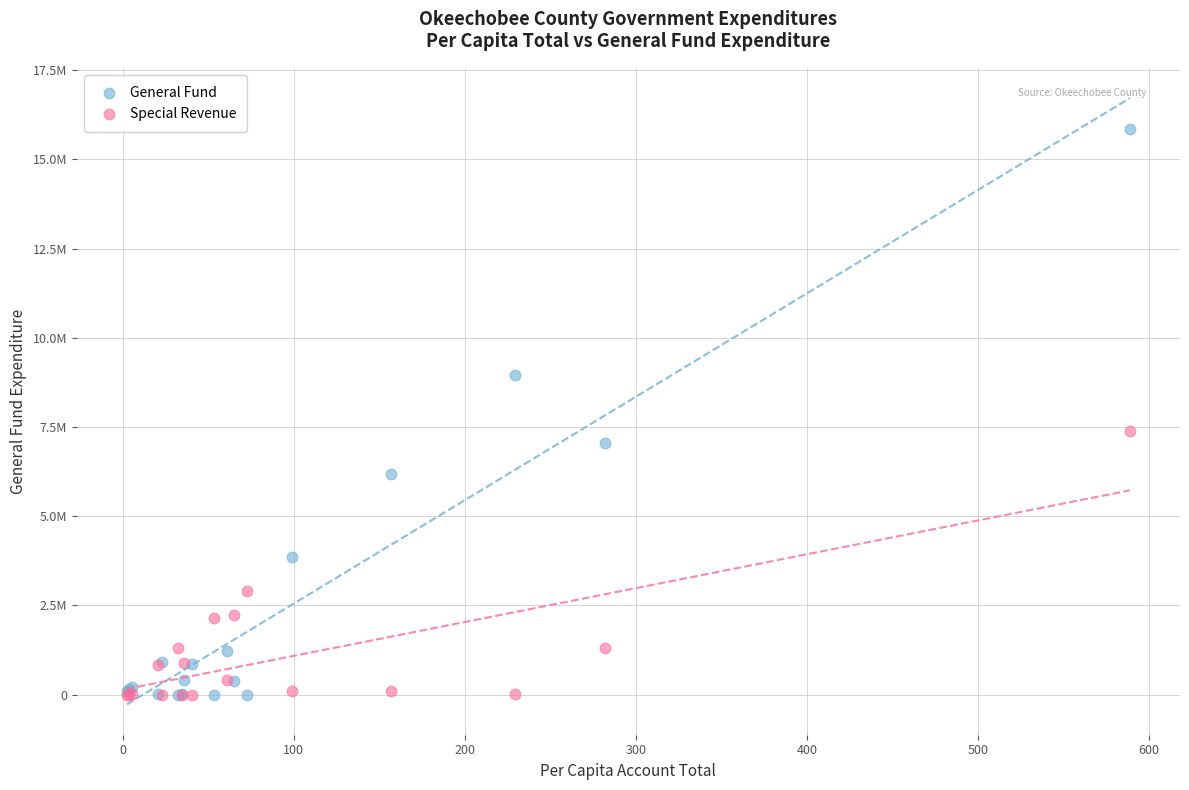

Which series has the largest Y range (max minus min)?

General Fund